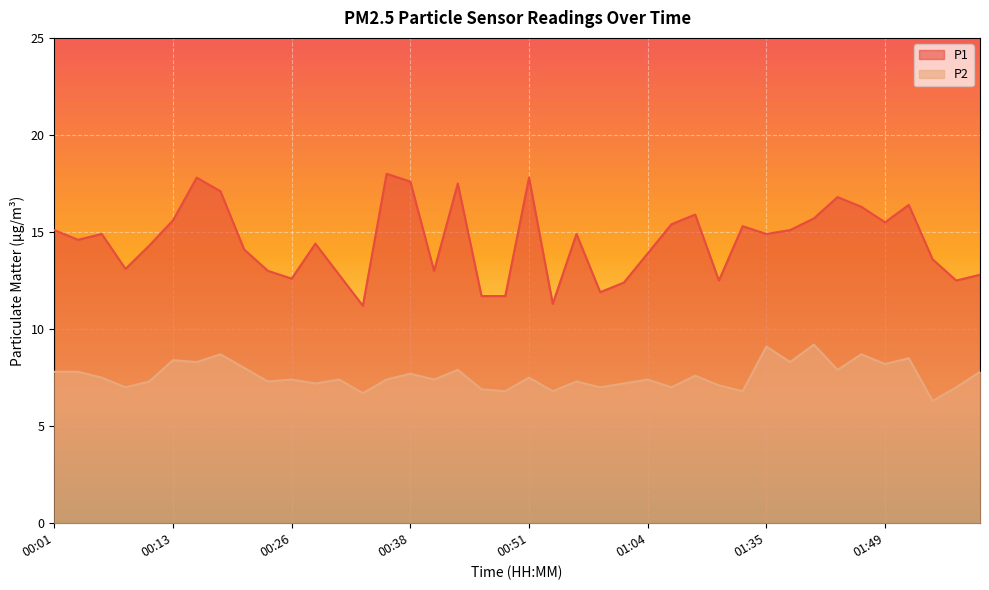

What is the label of the 35th point from the left?

01:46